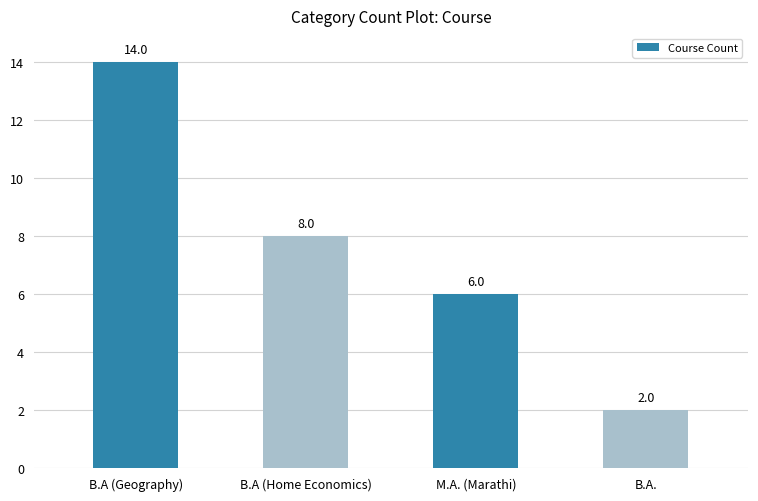

Reading left to right, extract all data points from this chart.

B.A (Geography)=14	B.A (Home Economics)=8	M.A. (Marathi)=6	B.A.=2